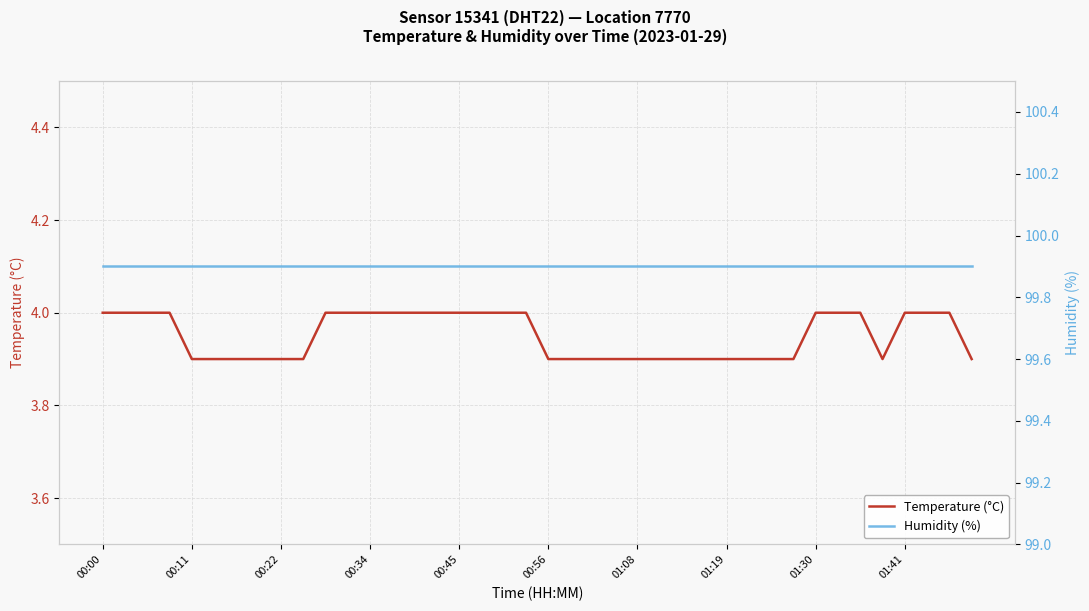

What is the minimum value for Temperature (°C)?

3.9